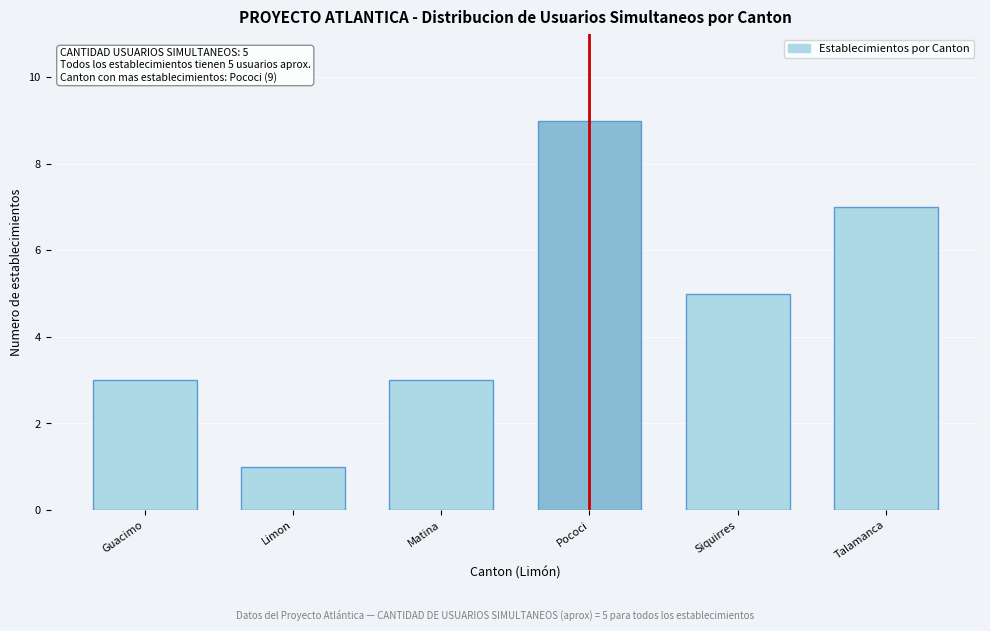

Reading left to right, extract all data points from this chart.

3	1	3	9	5	7